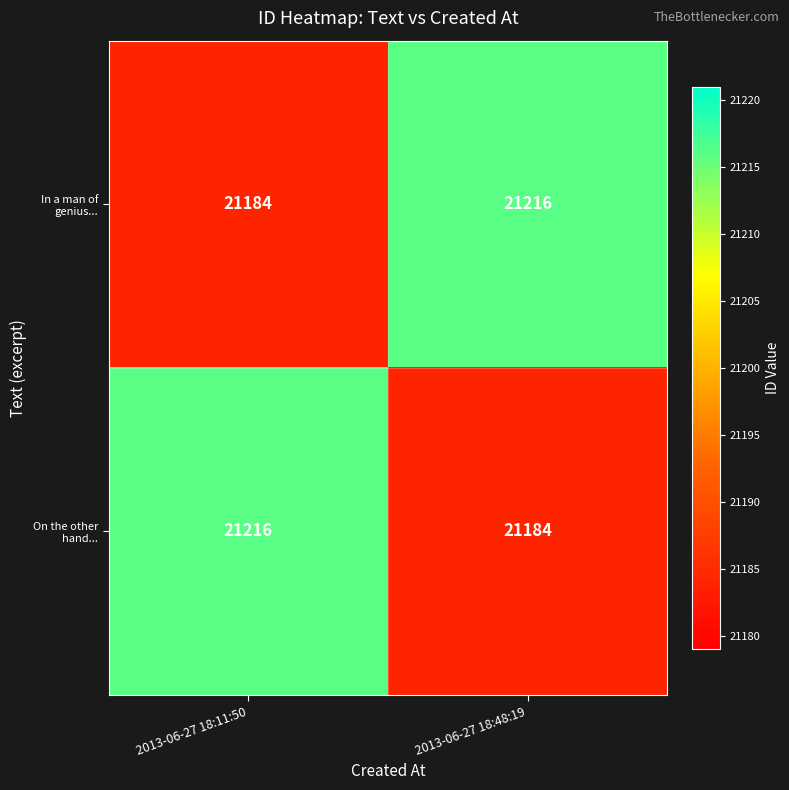

What is the total value across all series at 2013-06-27 18:11:50?

42400